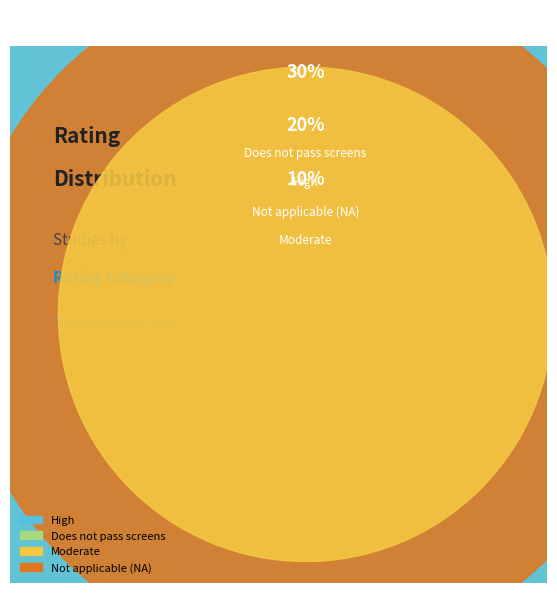

Is it true that Moderate is 1% of the pie?

False